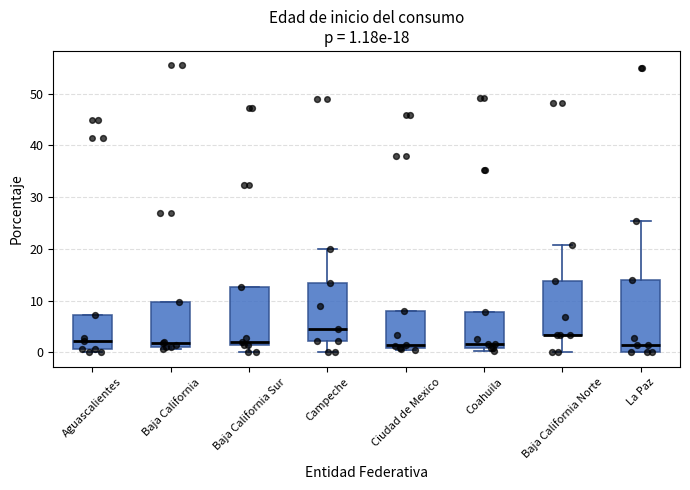

Comparing the boxes themselves (not the whiskers), which one is the tallest?

La Paz